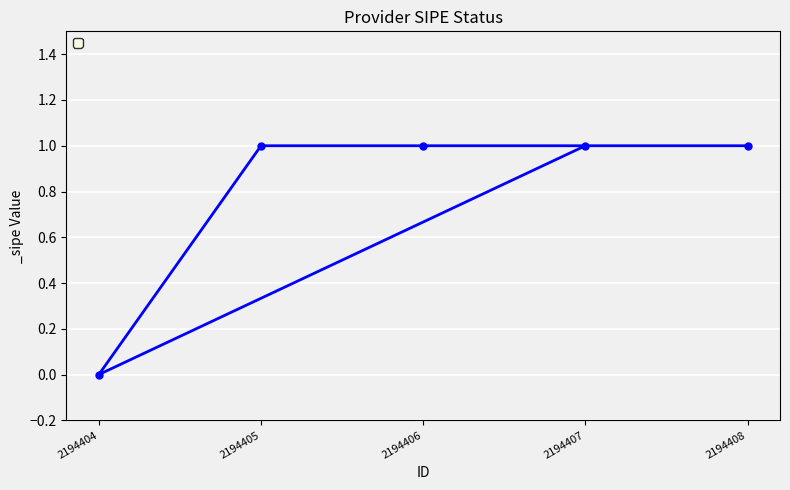

List the labels in order of value, largest first.

2194407, 2194405, 2194406, 2194408, 2194404